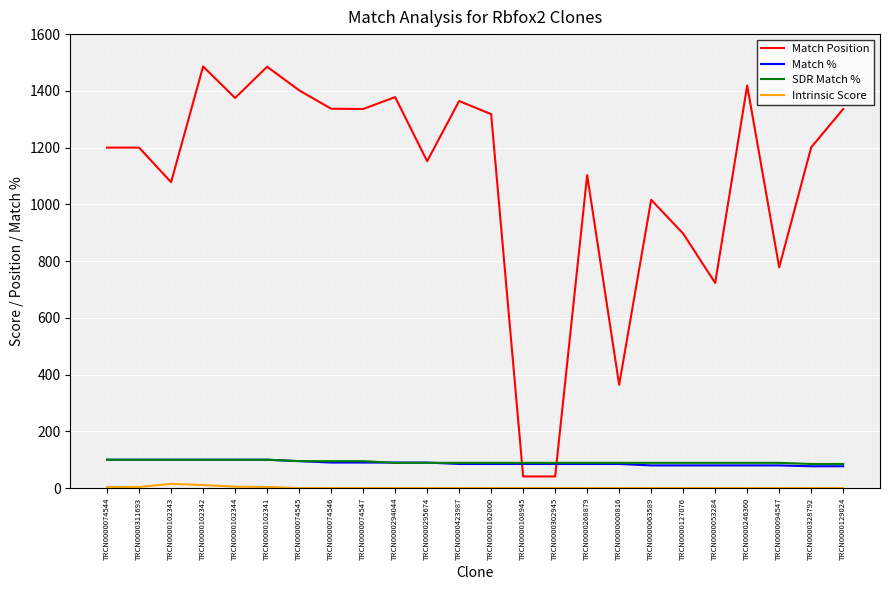

Where do Match Position and Match % first cross each other?

TRCN0000162000 and TRCN0000108945